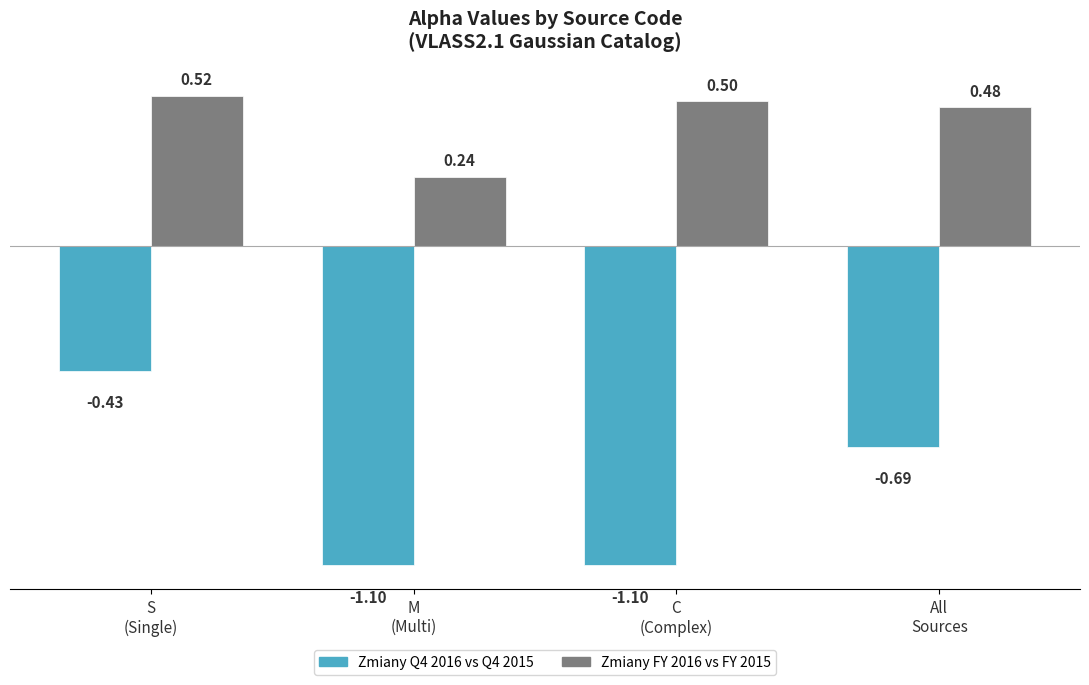

What is the maximum value for Zmiany FY 2016 vs FY 2015?

0.5